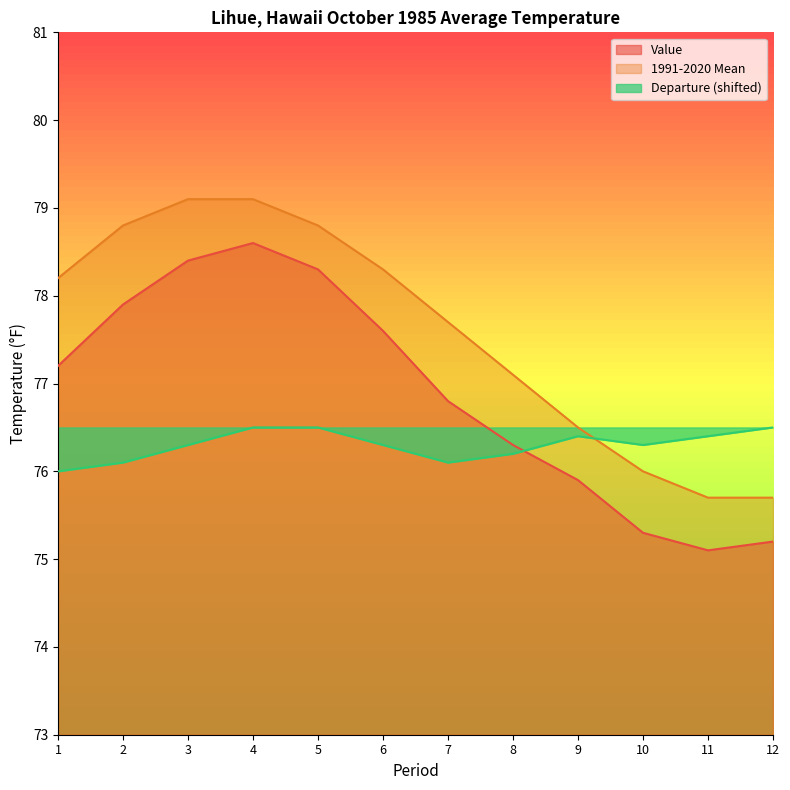

Which category has the highest value in the 1991-2020 Mean series?

3